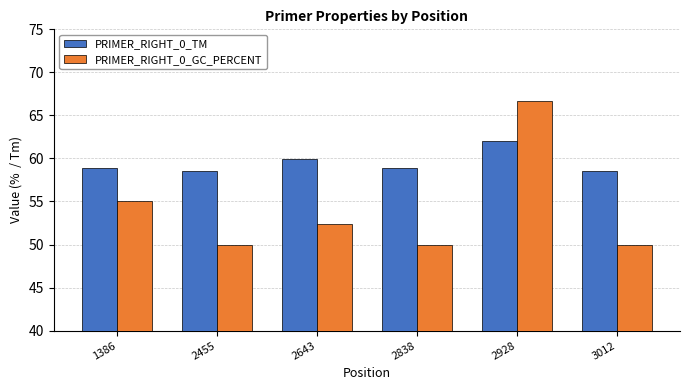

What is the value of the PRIMER_RIGHT_0_GC_PERCENT bar at the 6th from the left?

50.0